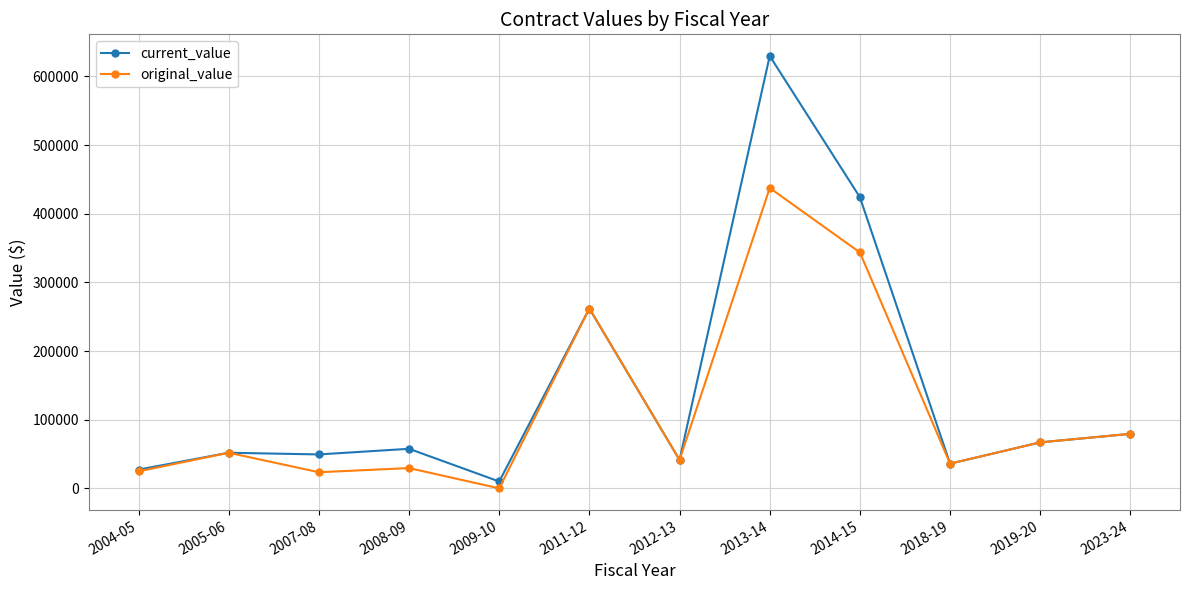

List the series in order of their peak value, highest first.

current_value, original_value